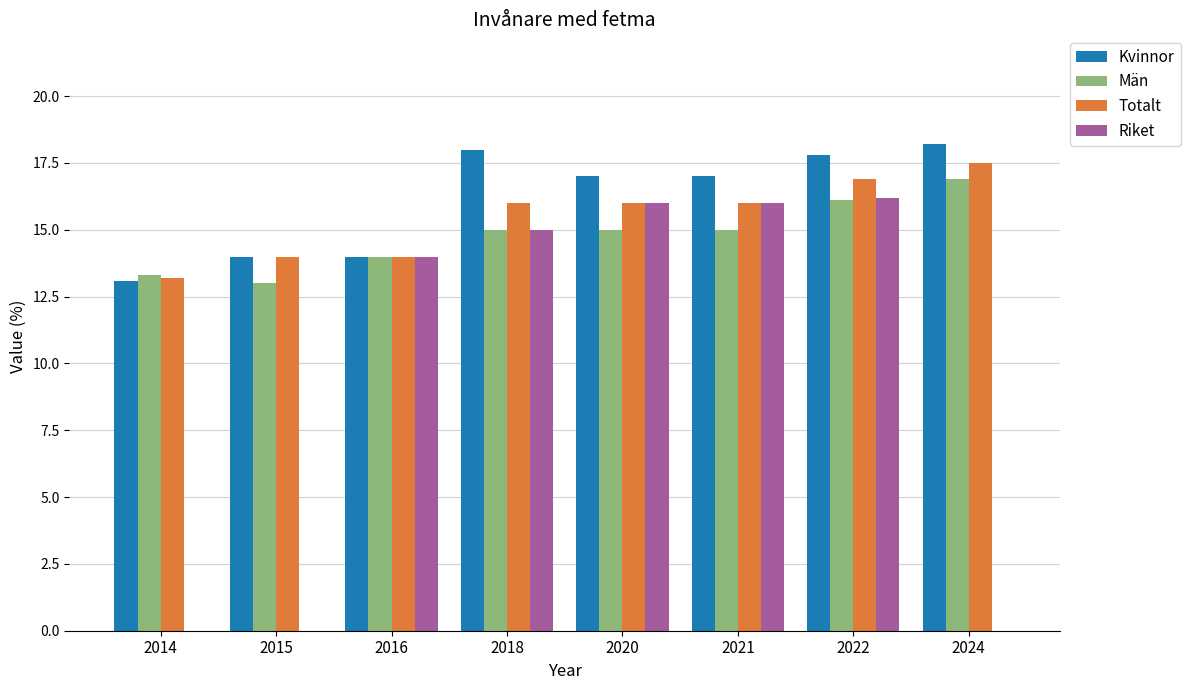

What is the greatest value displayed?

18.2